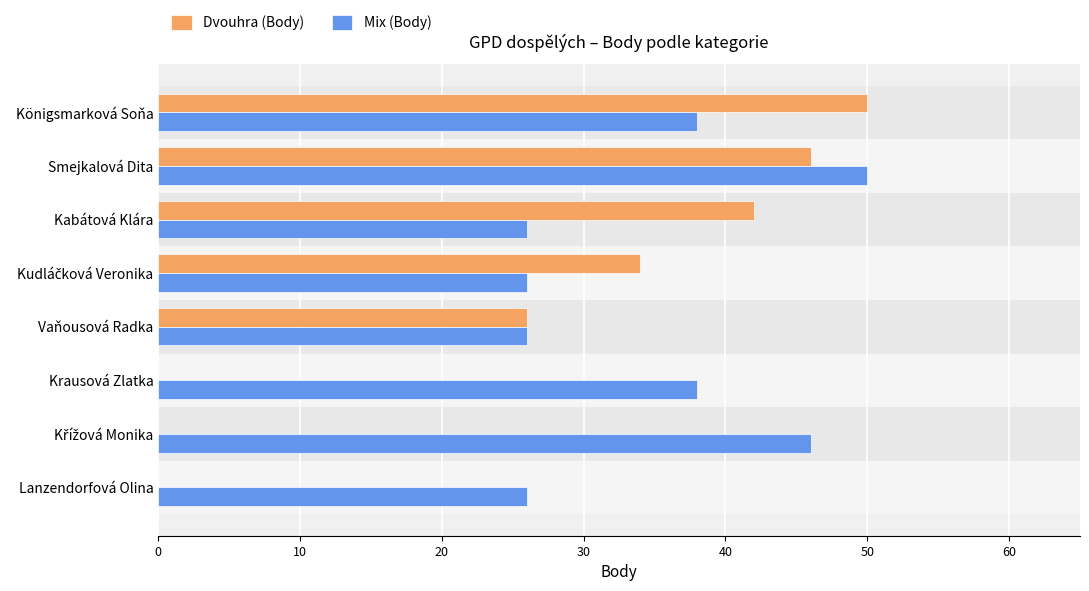

How many groups of bars are there?

8